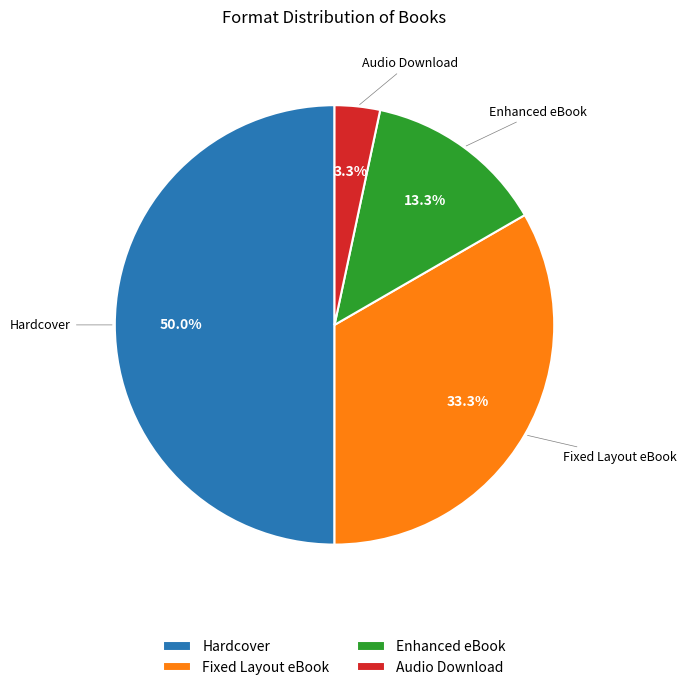

How many slices are in this pie chart?

4